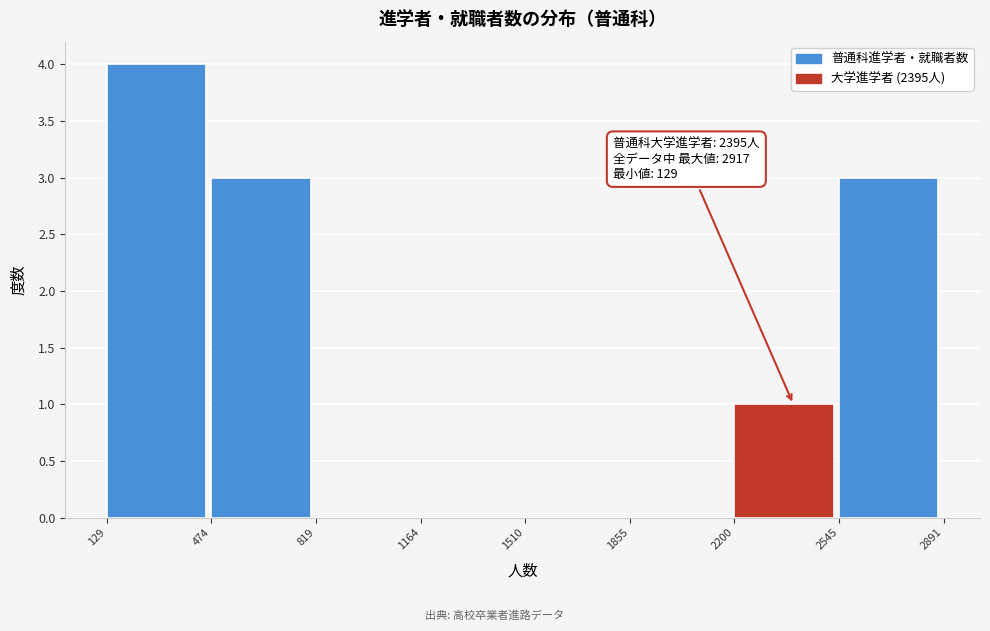

Over which range of the x-axis is the bar tallest?

129 to 474